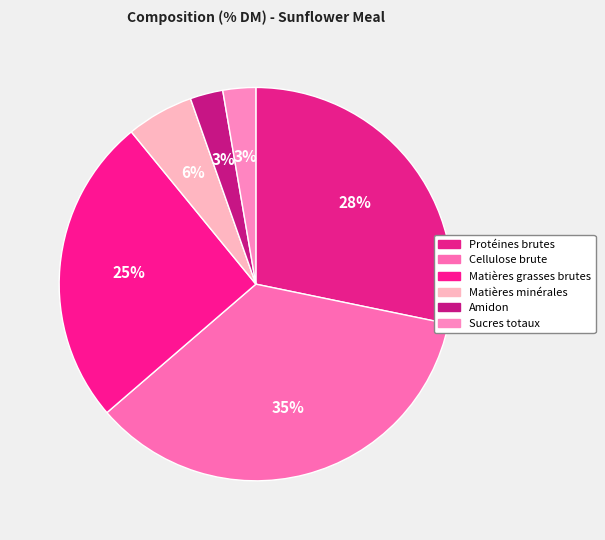

Does any single category account for the majority?

No